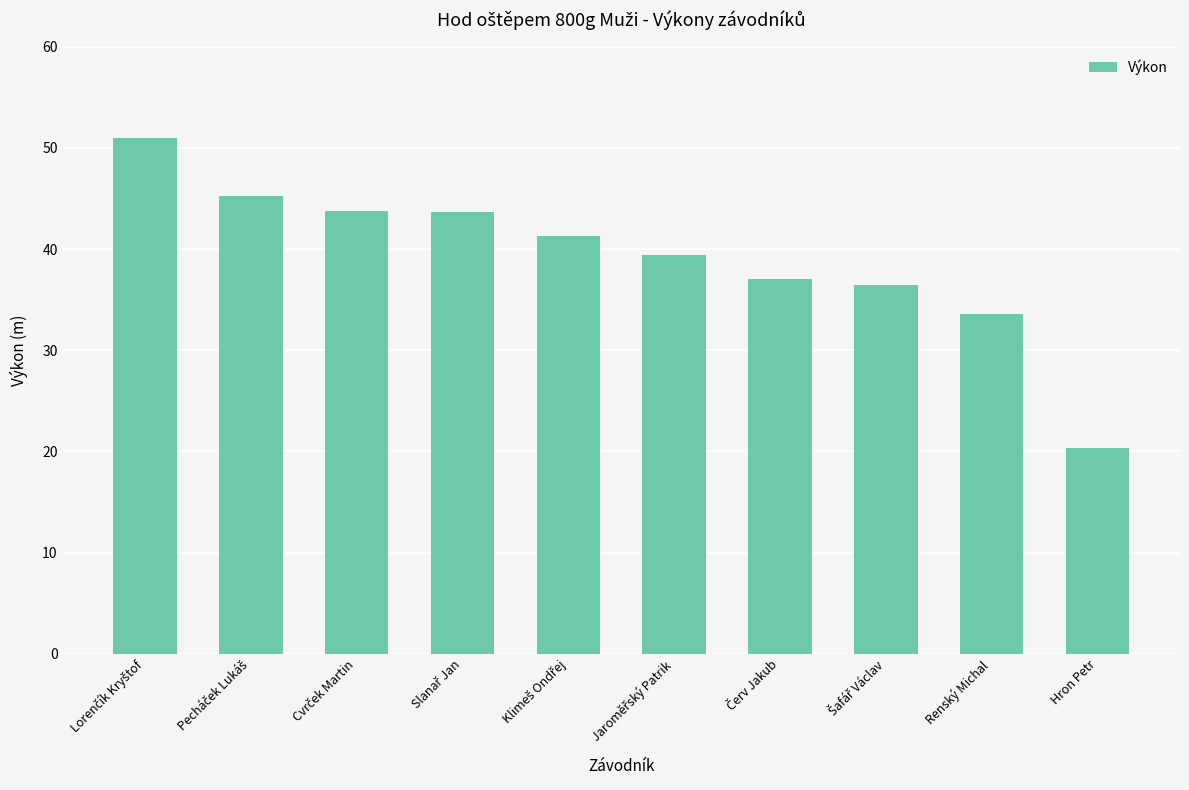

What is the value of the 7th bar from the left?

37.1